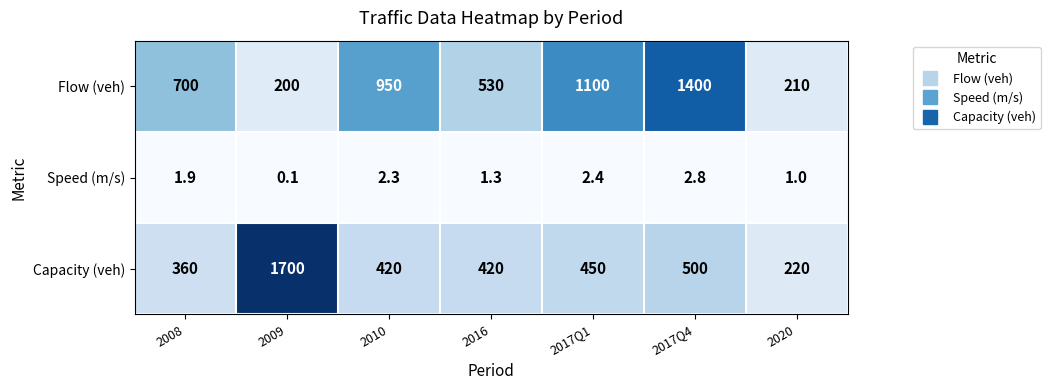

What is the approximate value of Flow (veh) at 2009?

200.0